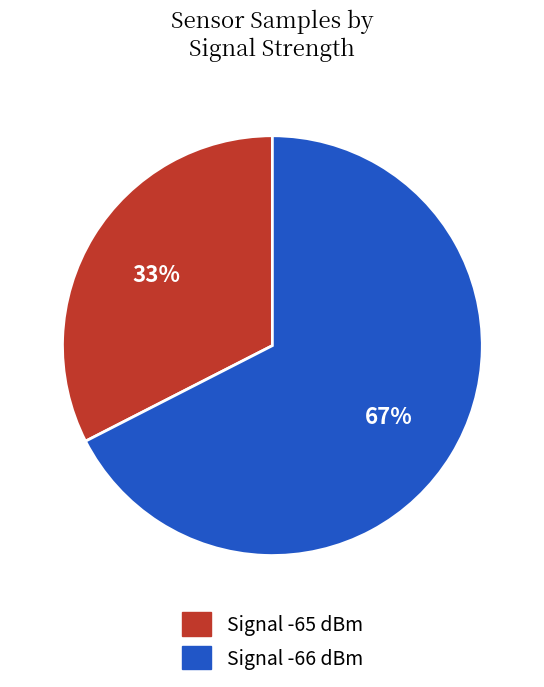

To the nearest percent, what is the average slice percentage?

50%